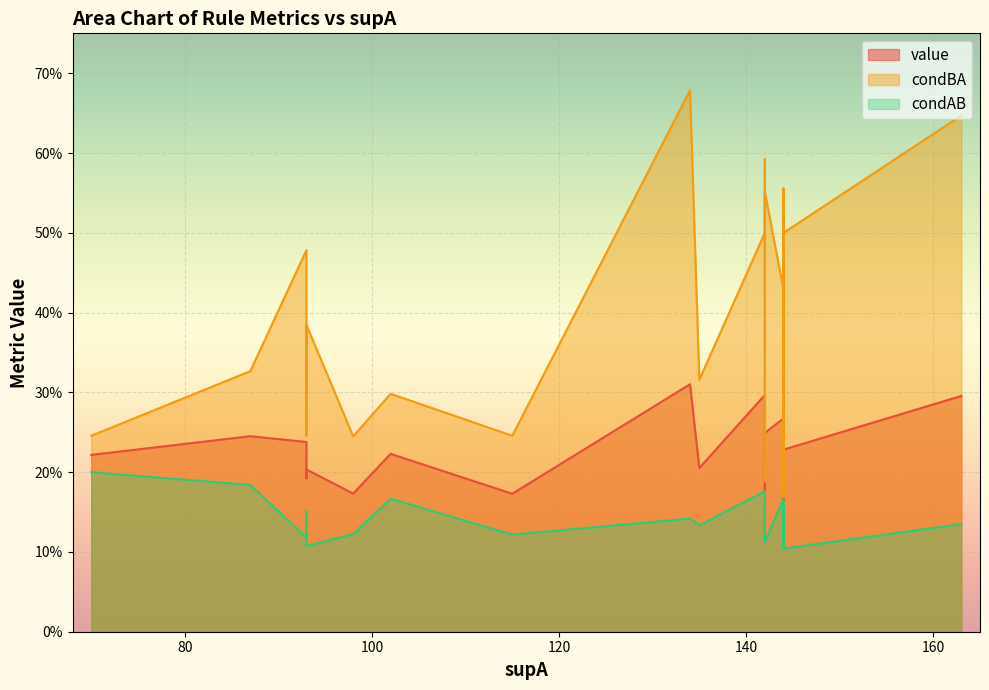

List the series in order of their peak value, highest first.

condBA, value, condAB